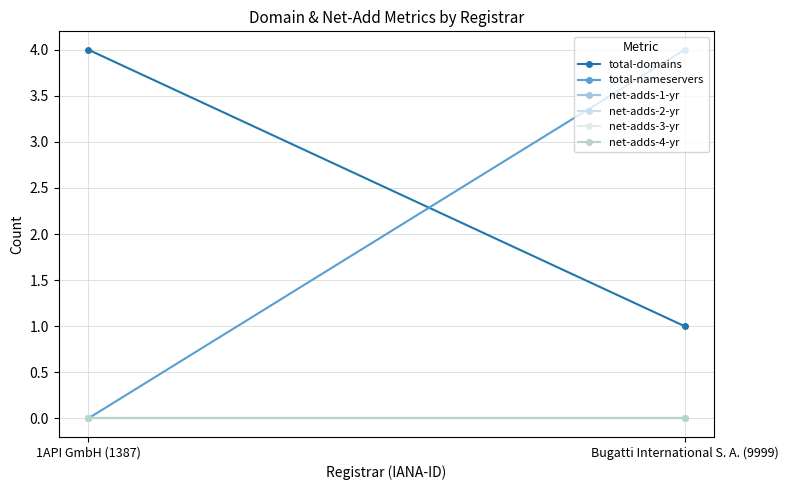

The net-adds-3-yr series shows 0 at Bugatti International S. A. (9999). True or false?

True